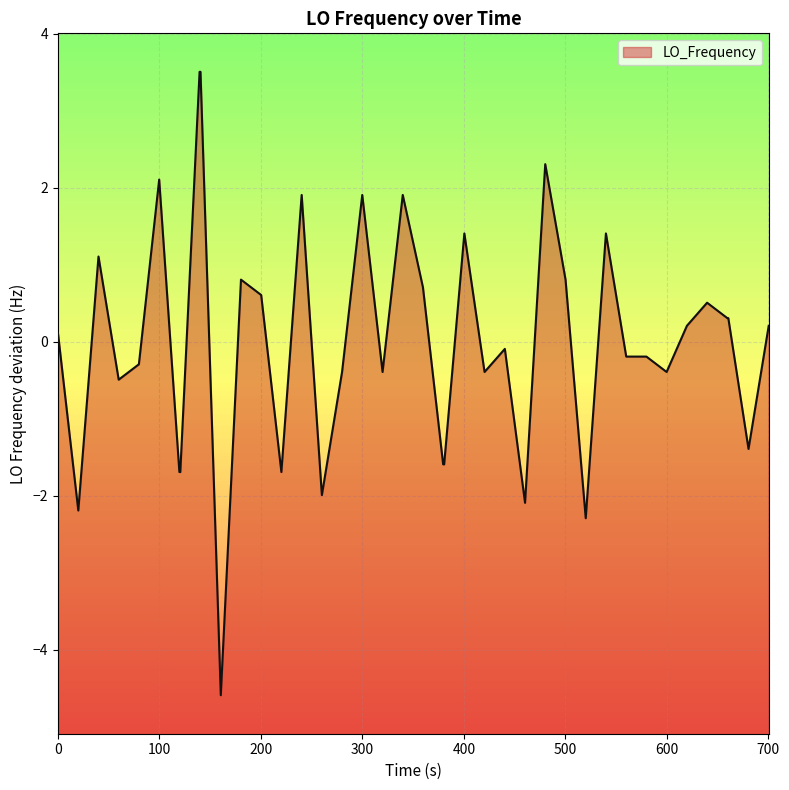

True or false: the data has more than 2 interior local peaks.

True